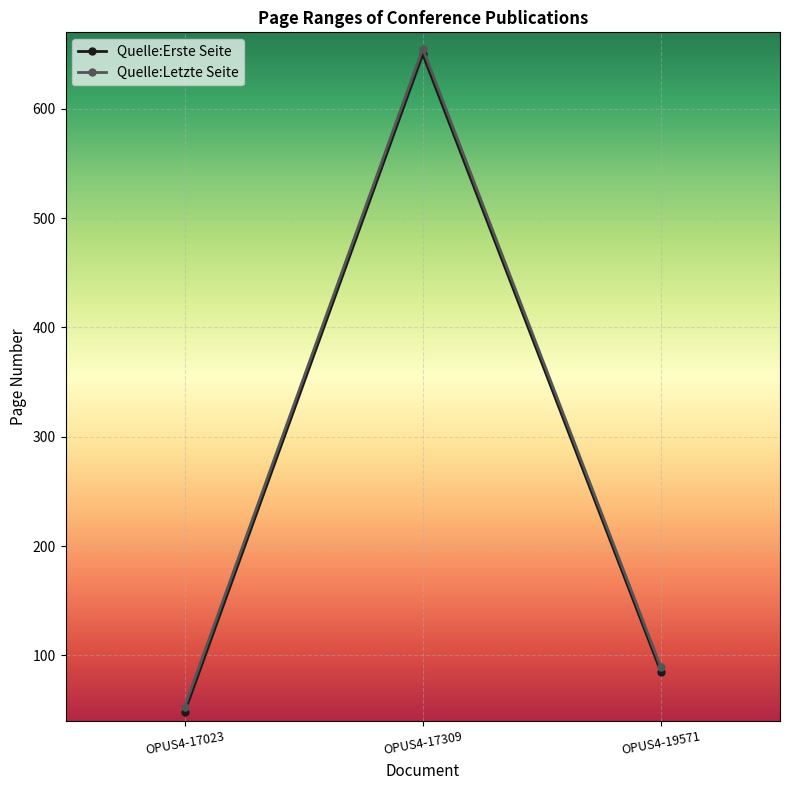

Reading right to left, transcribe all the data shown in this chart.

Quelle:Erste Seite: OPUS4-19571=85	OPUS4-17309=650	OPUS4-17023=48
Quelle:Letzte Seite: OPUS4-19571=89	OPUS4-17309=655	OPUS4-17023=53